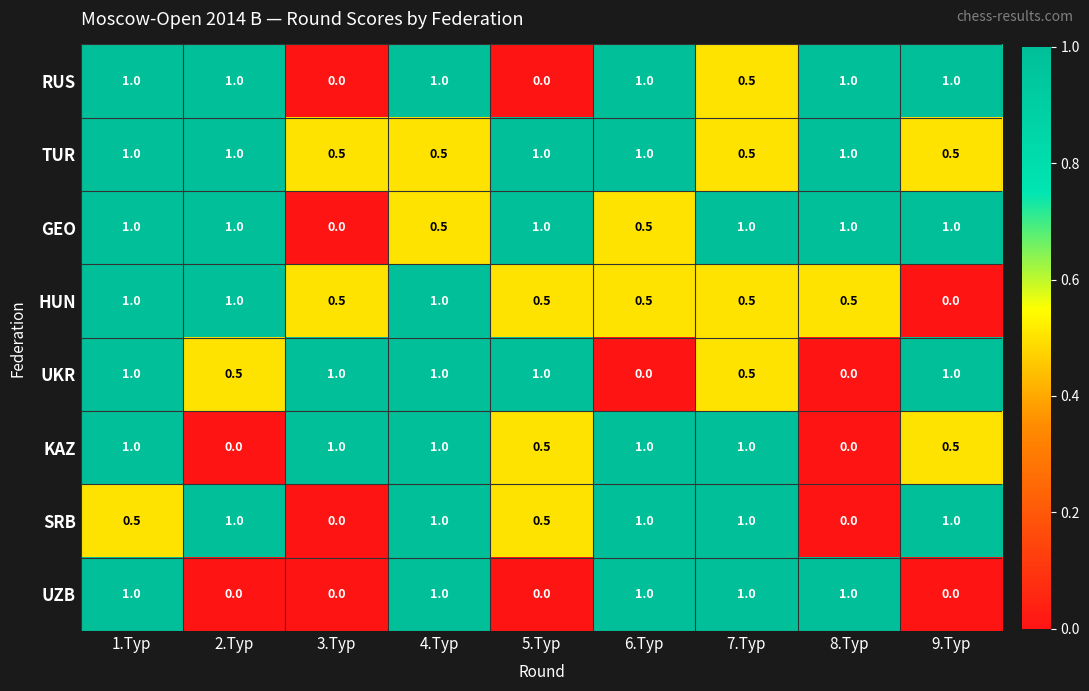

What is the greatest value displayed?

1.0